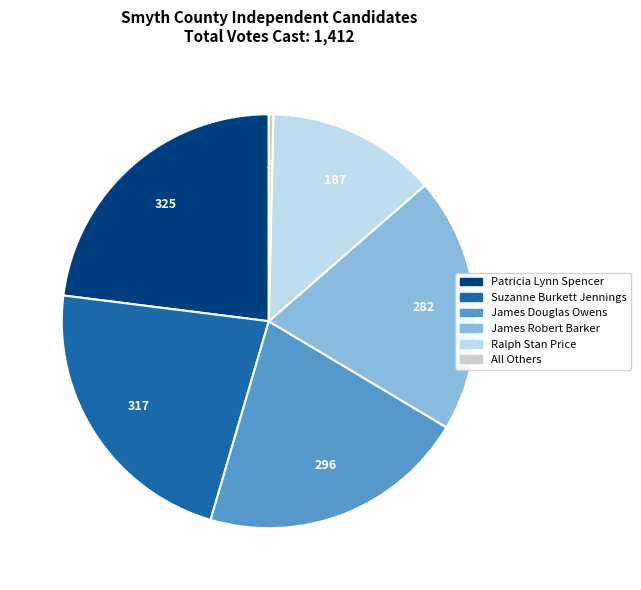

True or false: Patricia Lynn Spencer accounts for 23% of the total.

True